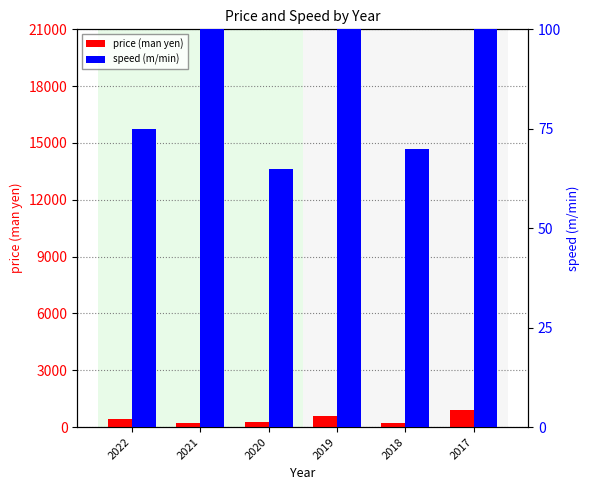

Are the bars horizontal?

No